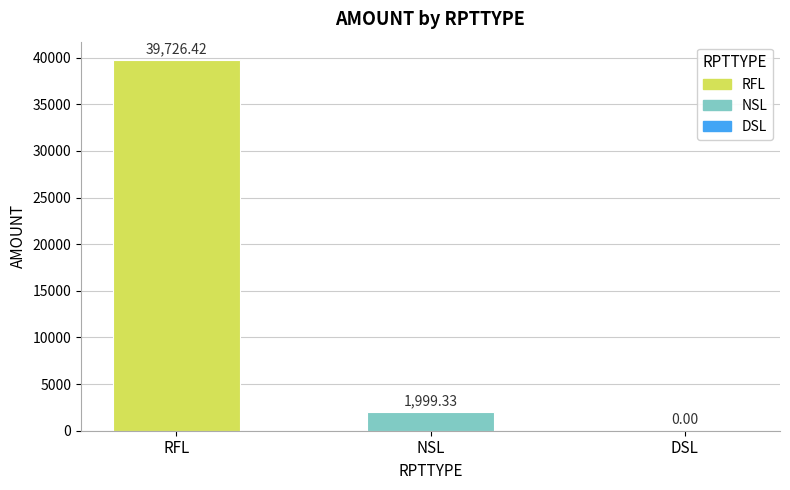

Where does the data first go above 1999?

RFL